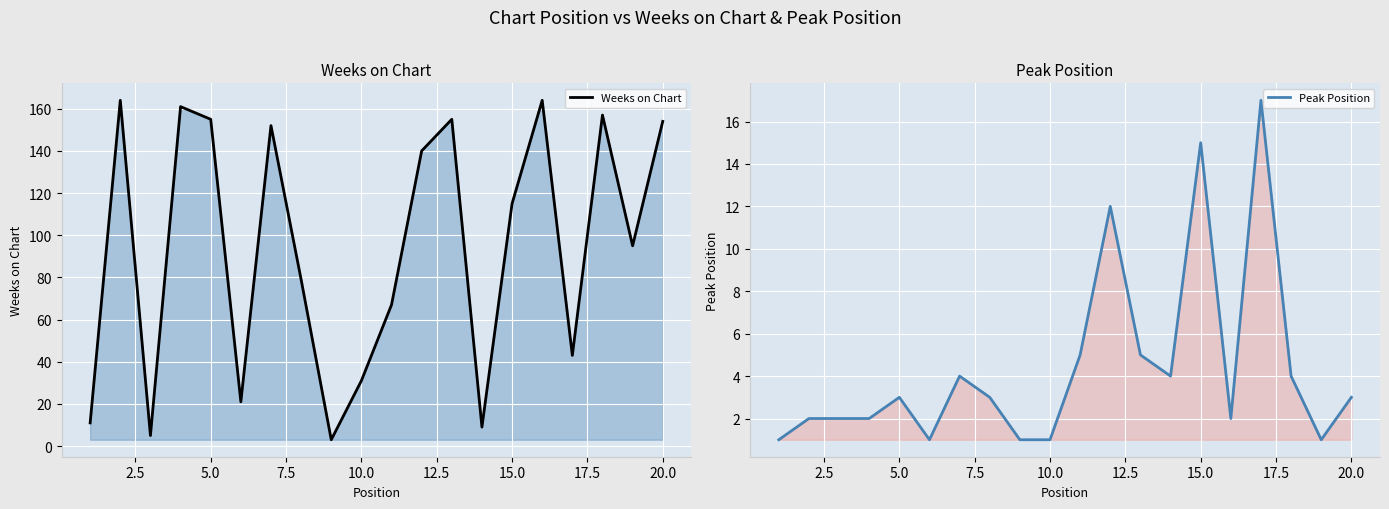

Which series has the largest range (max minus min)?

Weeks on Chart